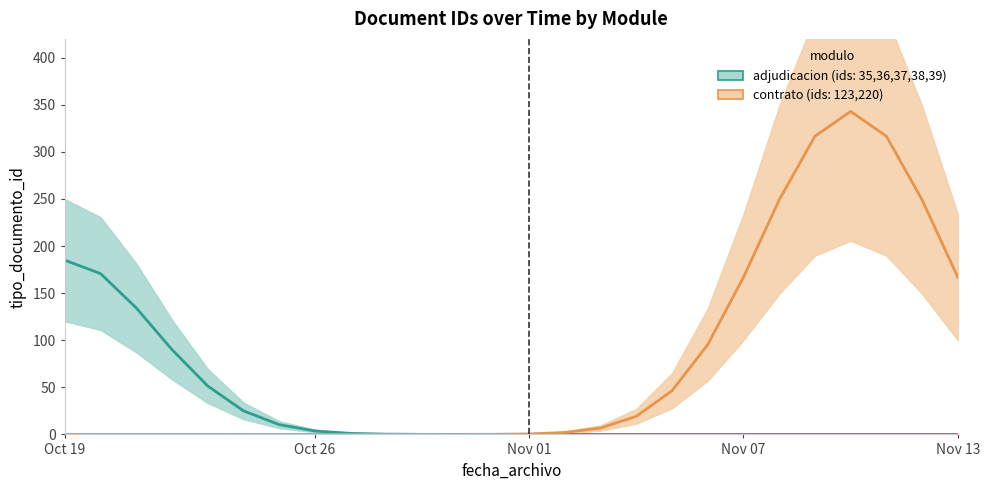

What is the sum of all contrato values?

1978.9